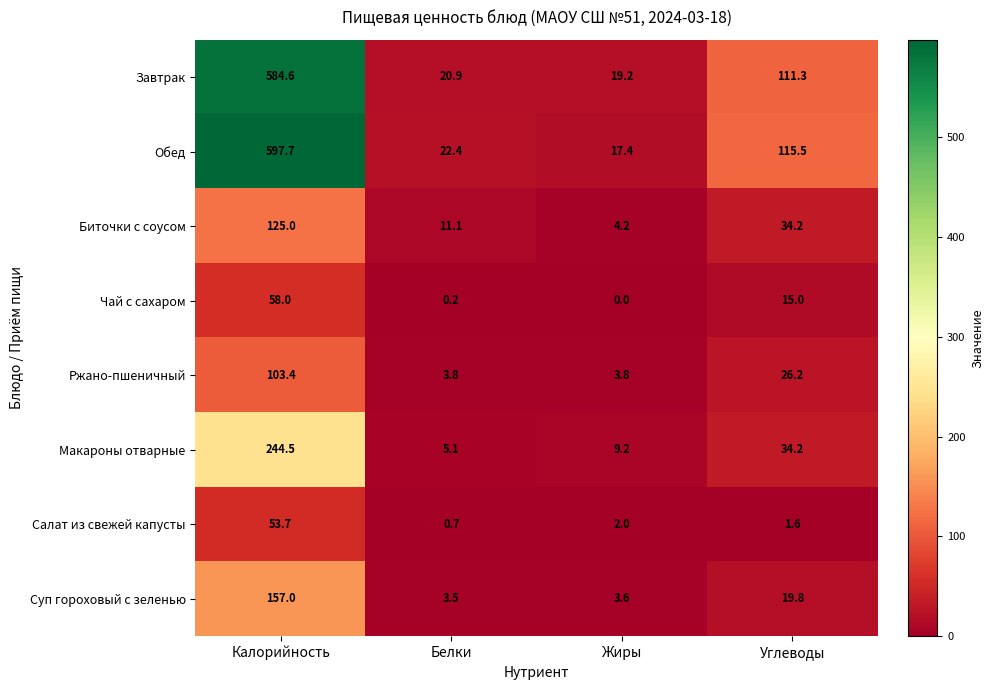

What is the difference between the highest and lowest values at Жиры?

19.2